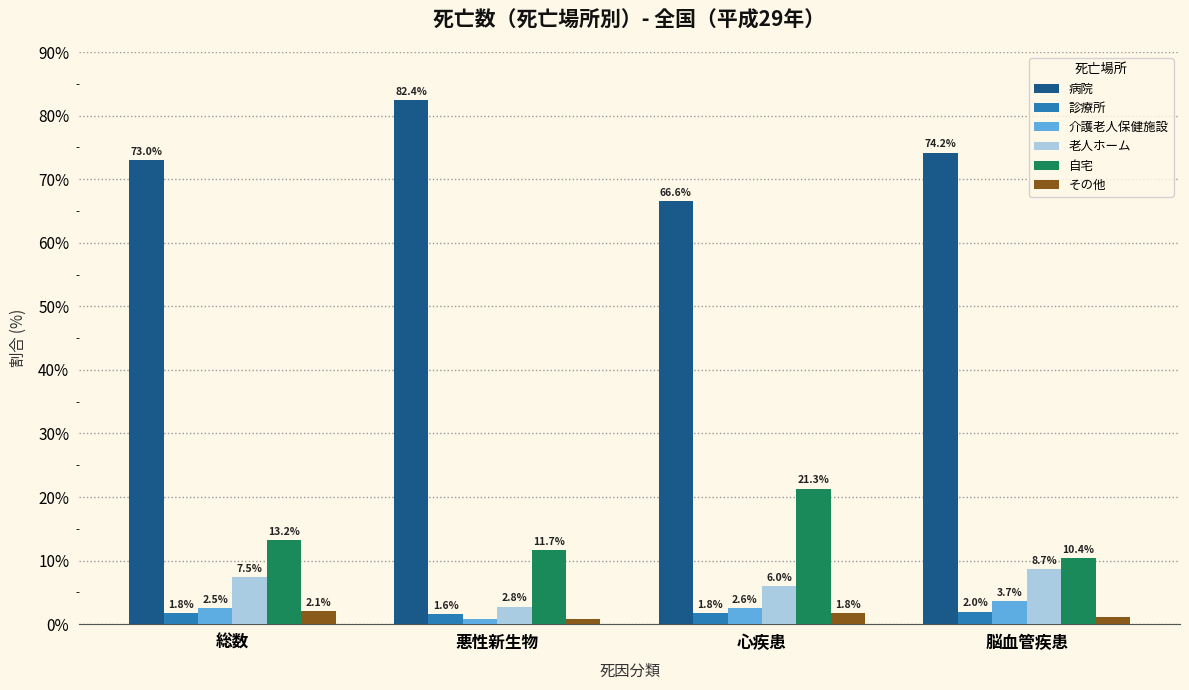

What is the label of the 4th bar from the left?

脳血管疾患